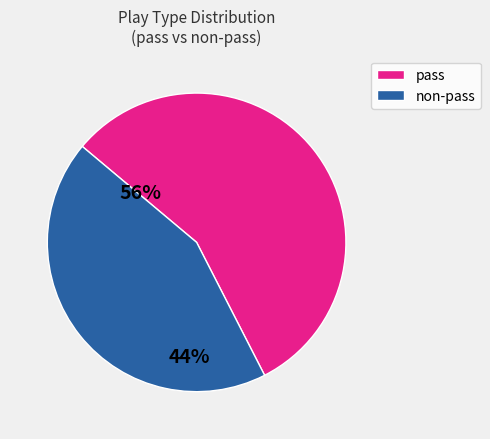

Does any single category account for the majority?

Yes